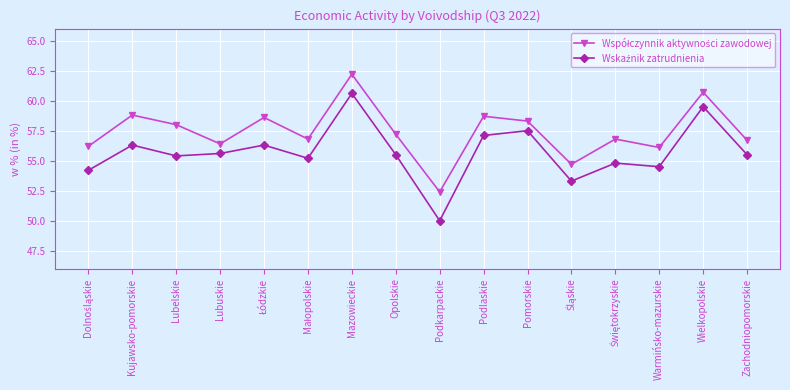

What position from the right is Lubelskie?

14